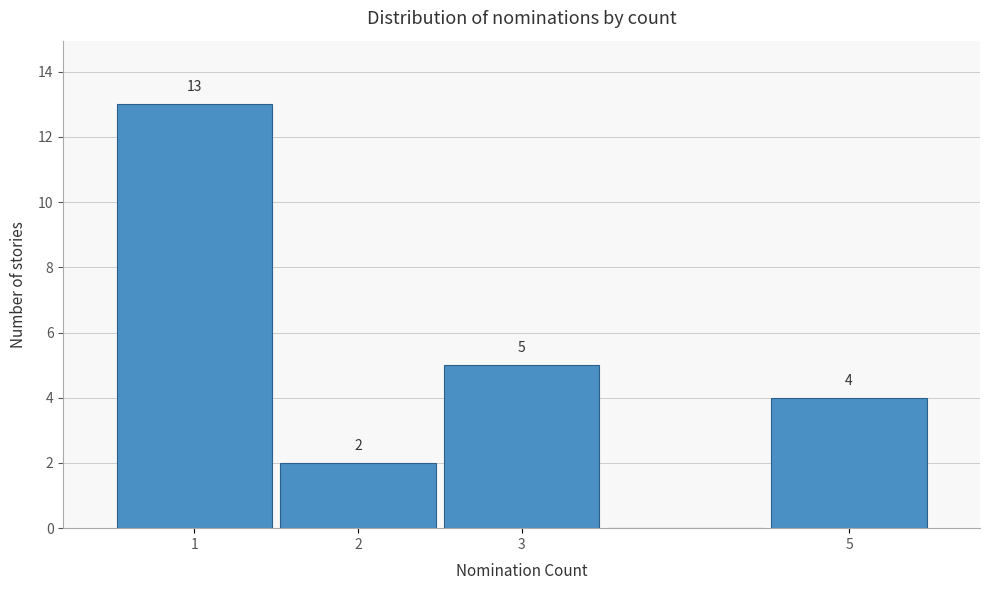

Which range on the x-axis has the tallest bar?

0.5 to 1.5